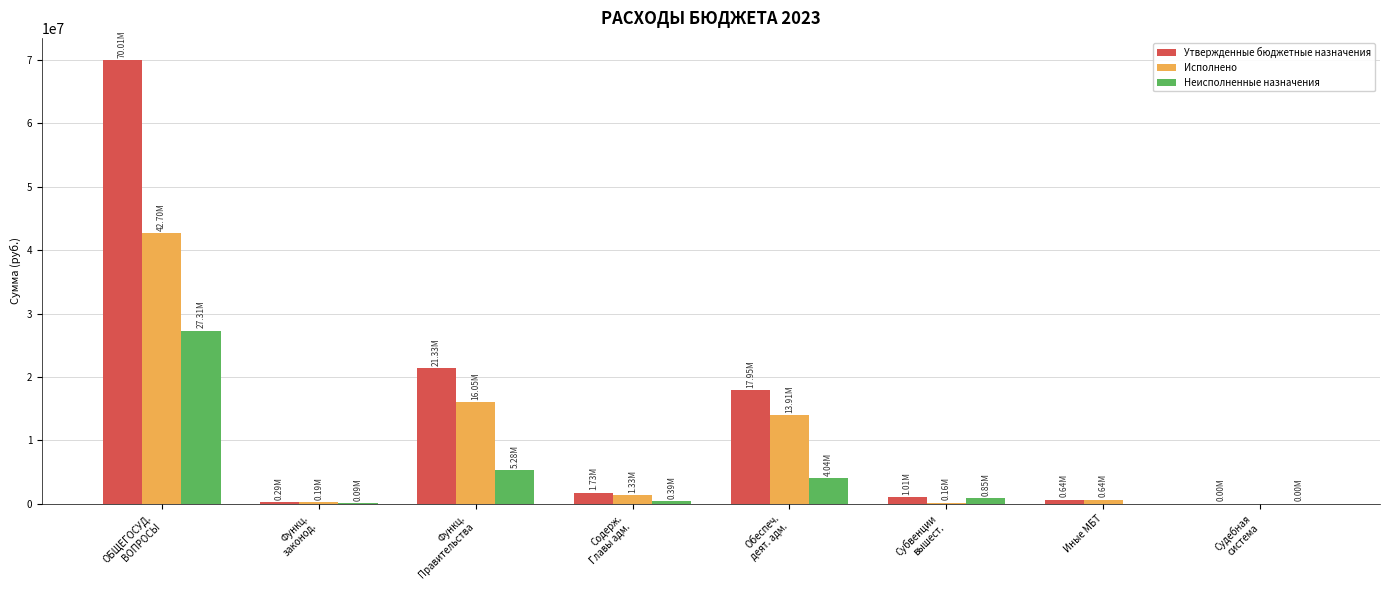

Which category has the highest value across all series?

ОБЩЕГОСУД.
ВОПРОСЫ